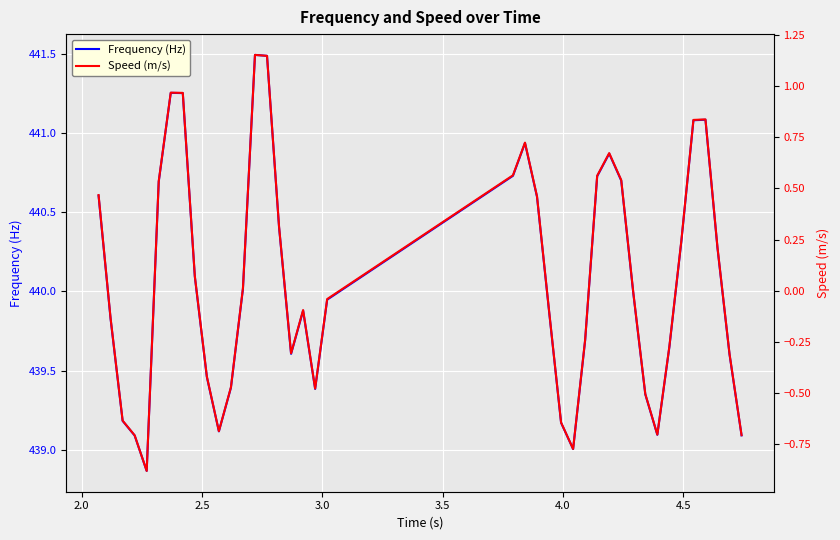

In Frequency (Hz), how many points are higher than both neighbors (excluding endpoints)?

6